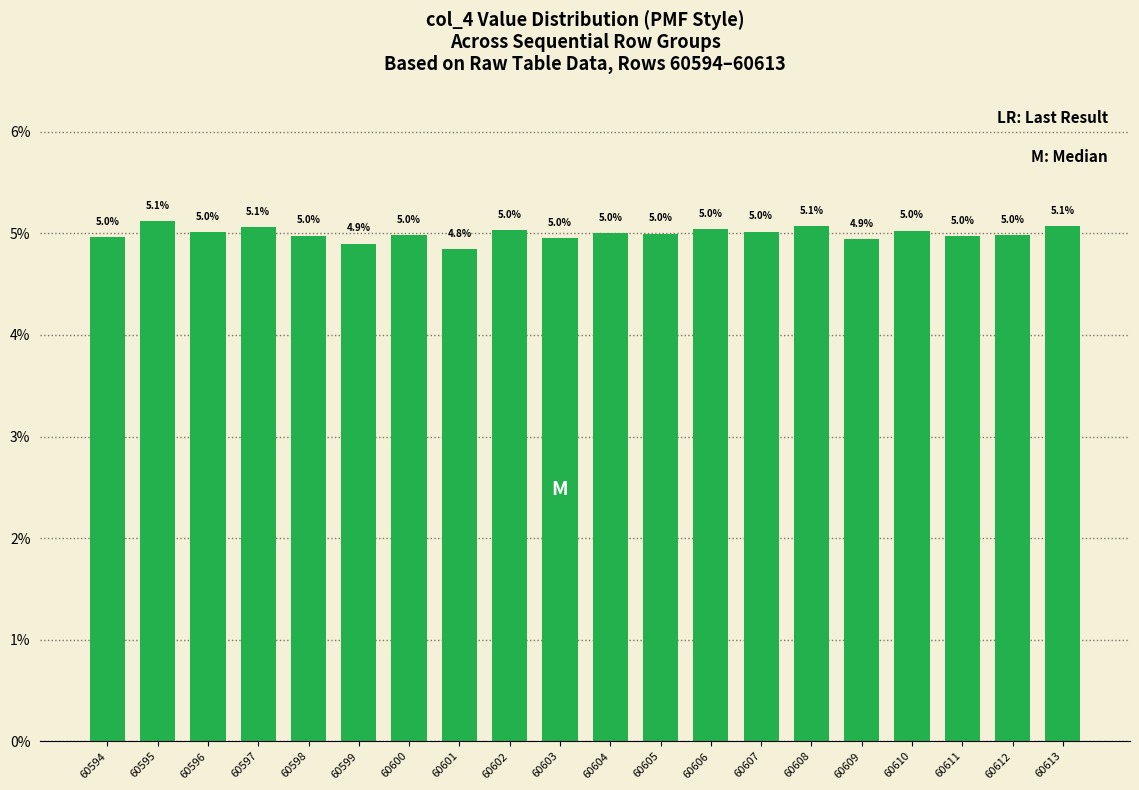

At which label does the data first exceed 5?

60595